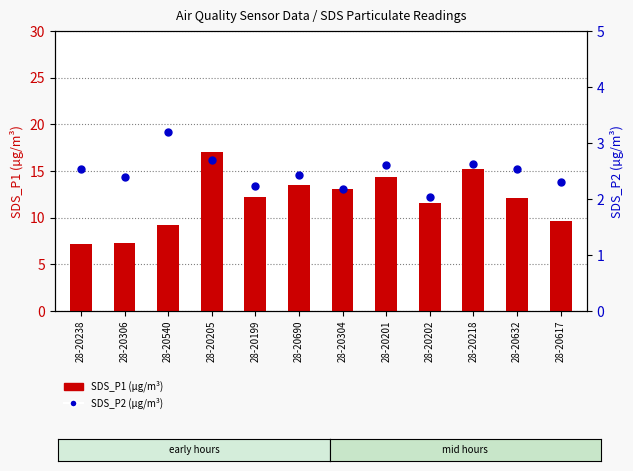

At how many categories does at least one series exceed 5?

12